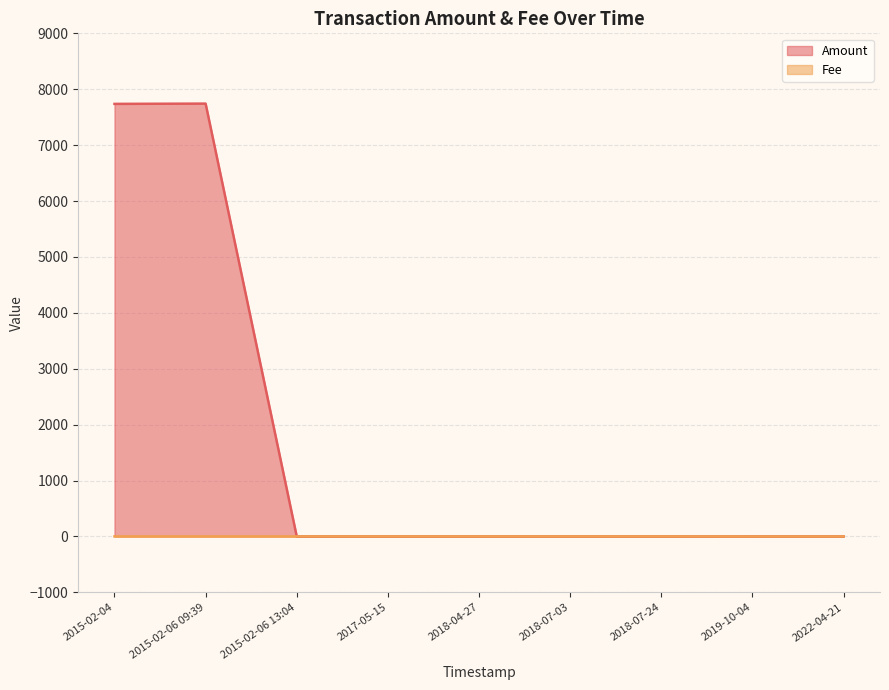

The value of Fee at 2018-07-24 is 1.0. True or false?

True